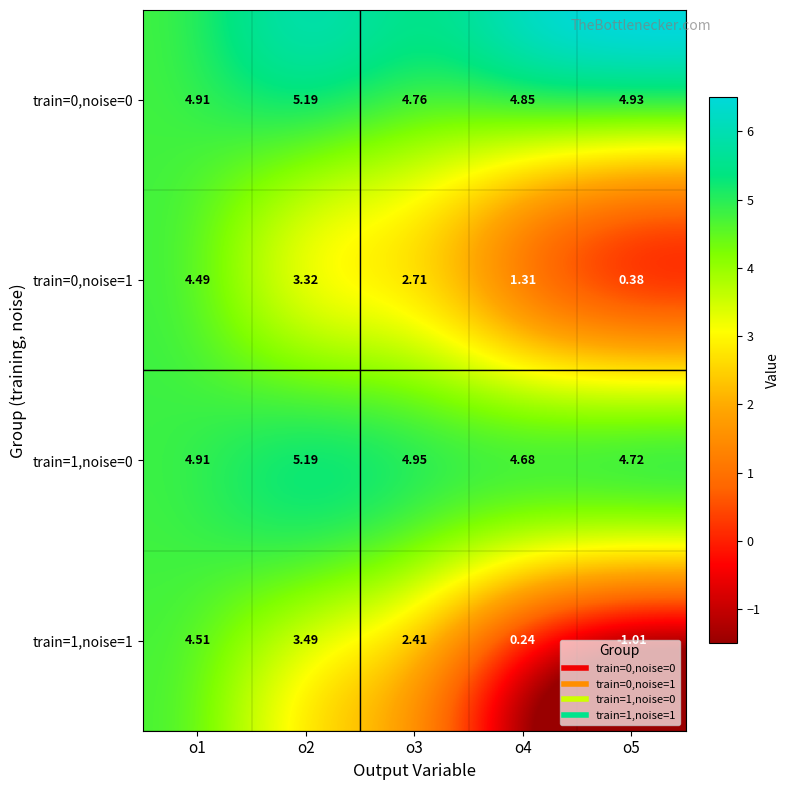

At how many categories does at least one series exceed 3?

5